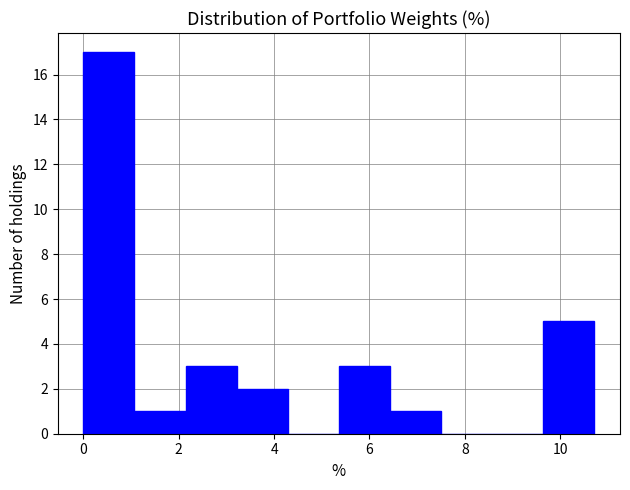

Reading left to right, transcribe this chart: for each bar, give the range it covers on the x-axis and its height. Neither the bar edges nor the heights are printed on the chart, so give them approximately, as read against the axes.

0.0 to 1.0: 17
1.0 to 2.2: 1
2.2 to 3.2: 3
3.2 to 4.2: 2
4.2 to 5.4: 0
5.4 to 6.4: 3
6.4 to 7.6: 1
7.6 to 8.6: 0
8.6 to 9.6: 0
9.6 to 10.8: 5